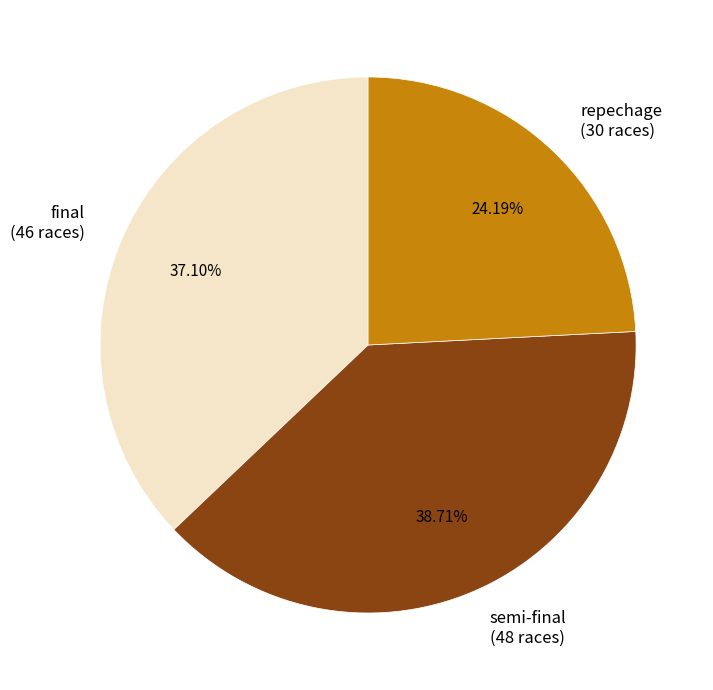

Combined, do final (46 races) and repechage (30 races) account for over 50%?

Yes